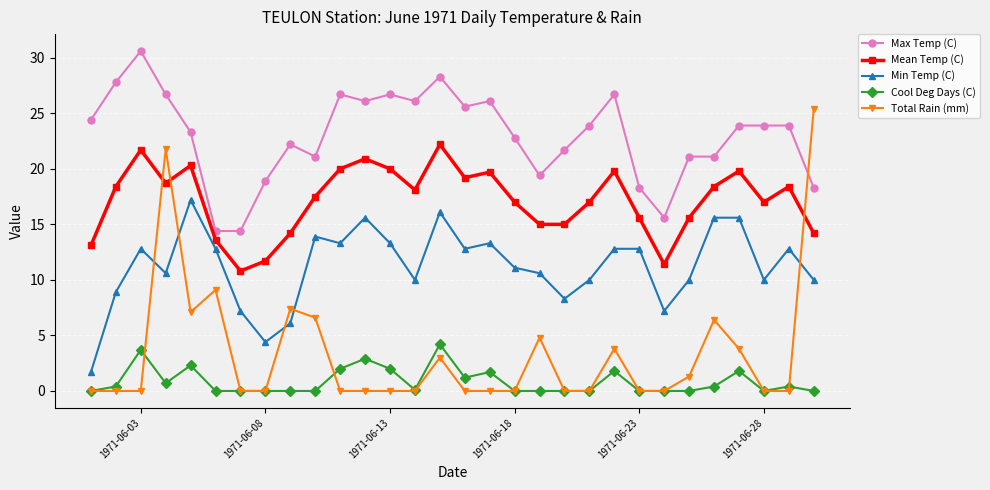

True or false: Cool Deg Days (C) has more than 0 interior local peaks.

True